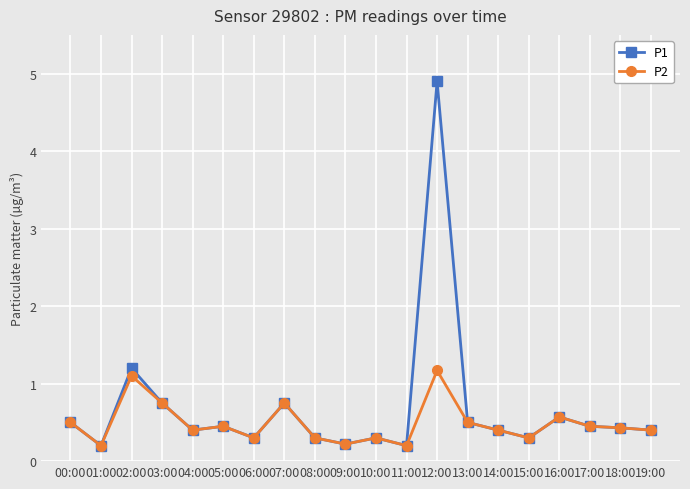

What position from the right is 06:00?

14